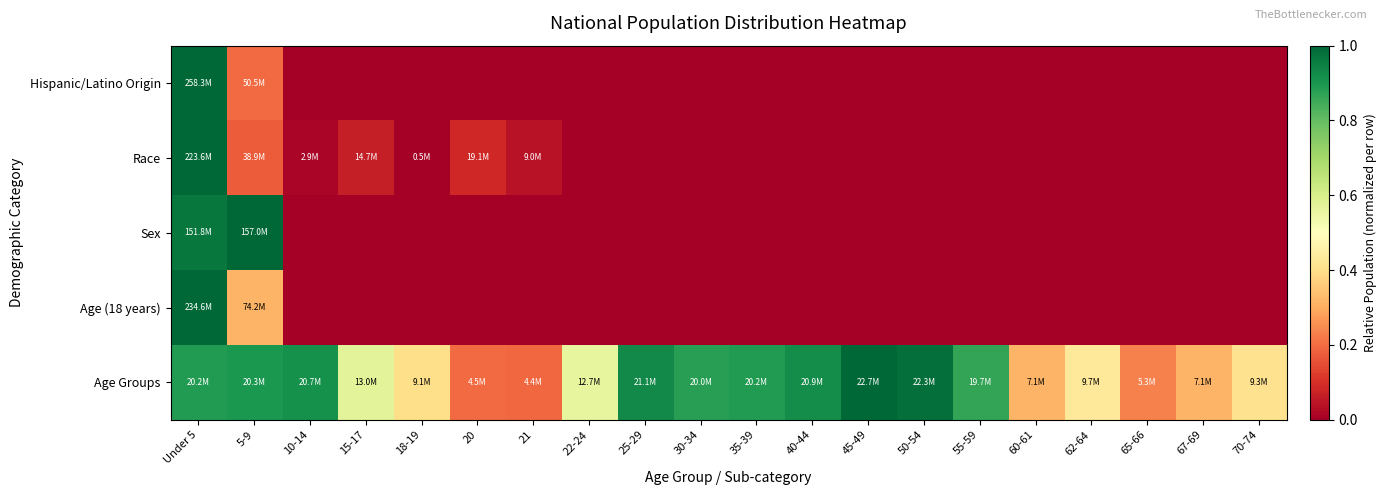

Between 22-24 and 25-29, which series saw the biggest shift?

Age Groups